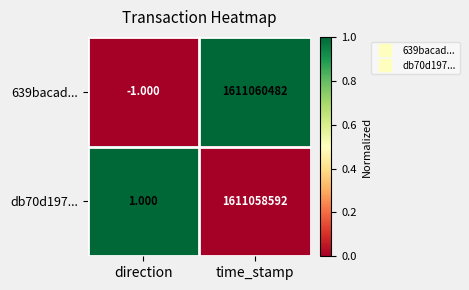

Where is db70d197... nearest to the value 805529296?

direction